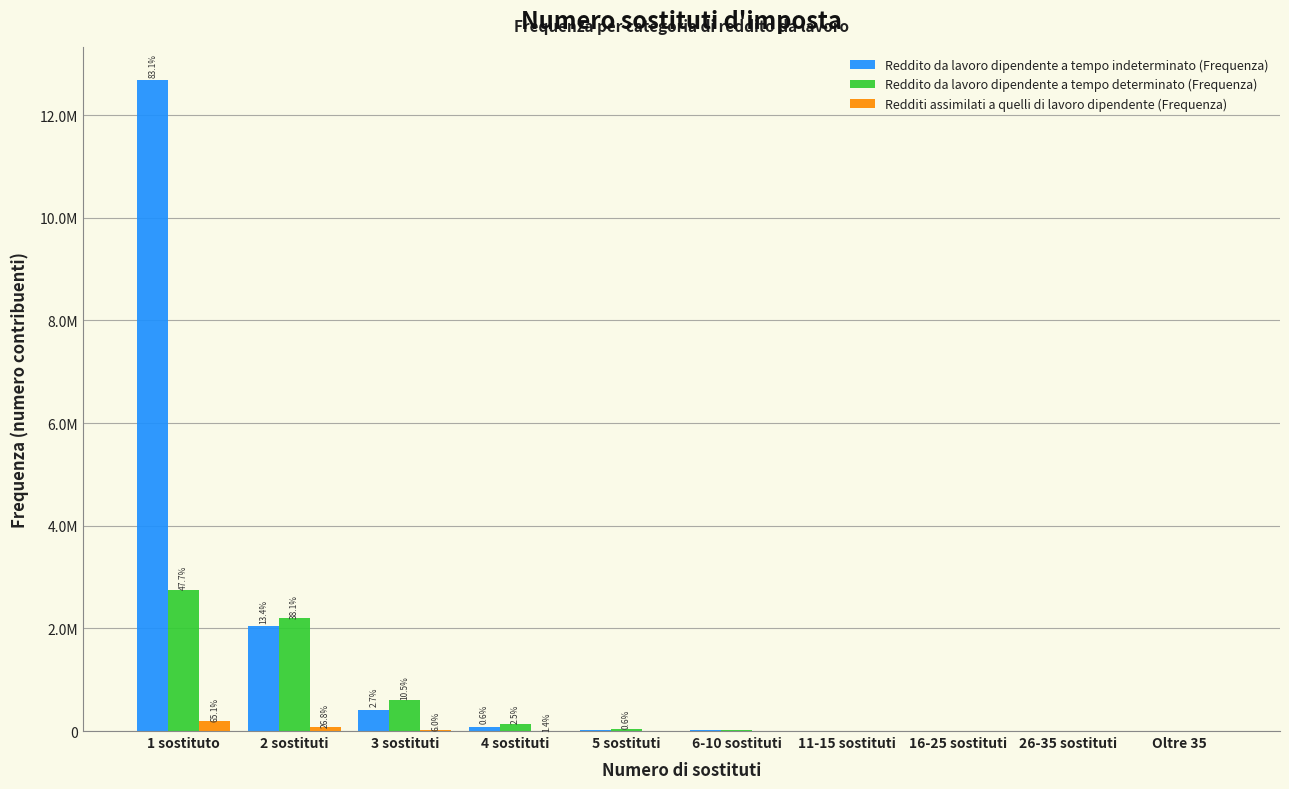

Are the bars horizontal?

No